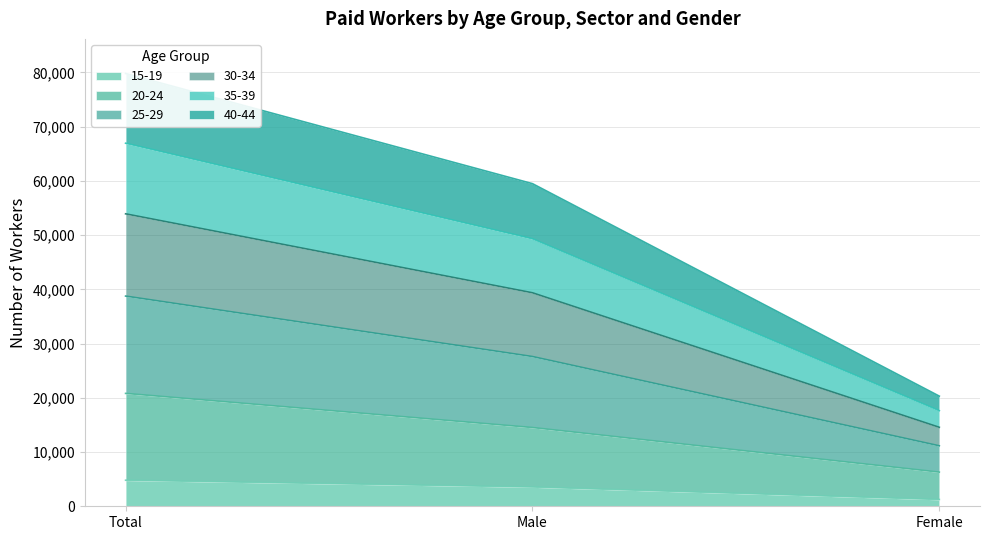

Is it true that 15-19 equals 4803 at Total?

True